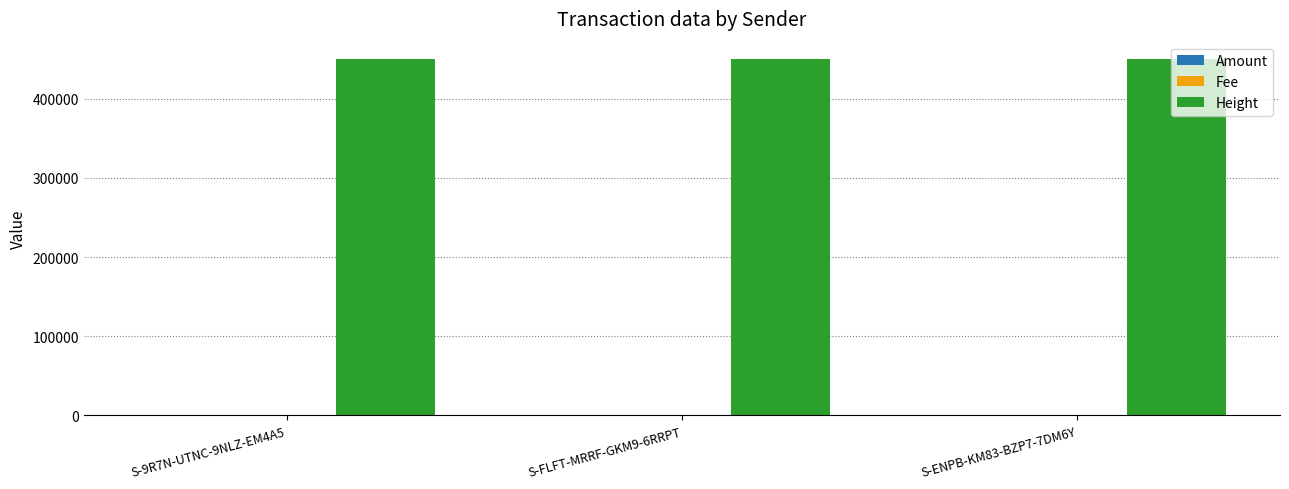

The value of Height at S-FLFT-MRRF-GKM9-6RRPT is 132415. True or false?

False